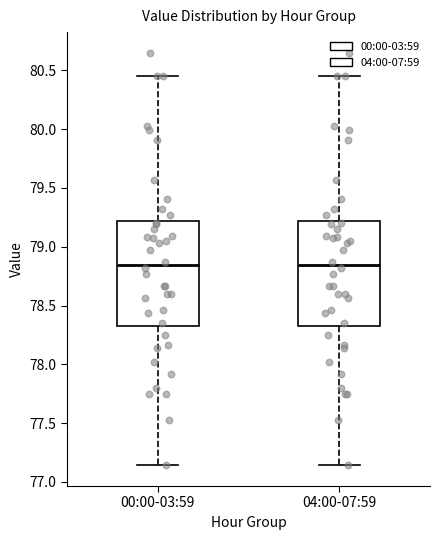

Where is the lower edge of the box for 00:00-03:59 on the y-axis? The values are not printed on the chart, so give them approximately, as read against the axis.

78.35